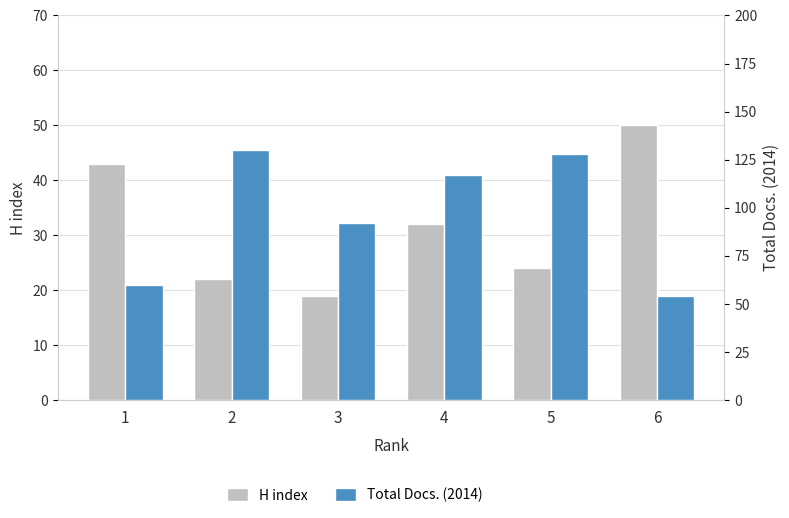

Does the chart contain stacked bars?

No